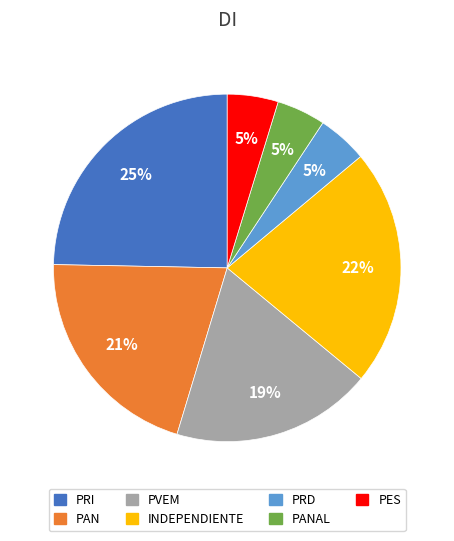

Which category has the biggest portion of the pie?

PRI